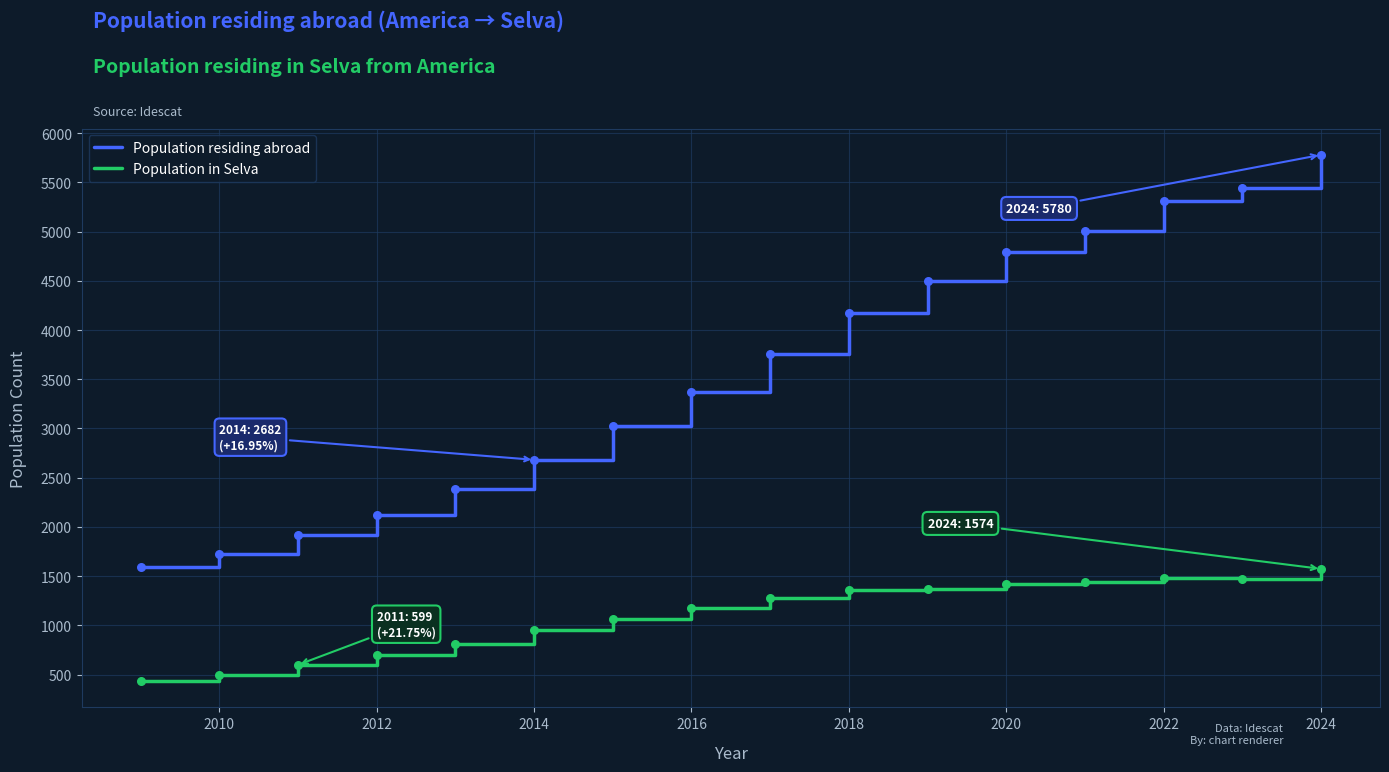

Which series has the largest range (max minus min)?

Population residing abroad